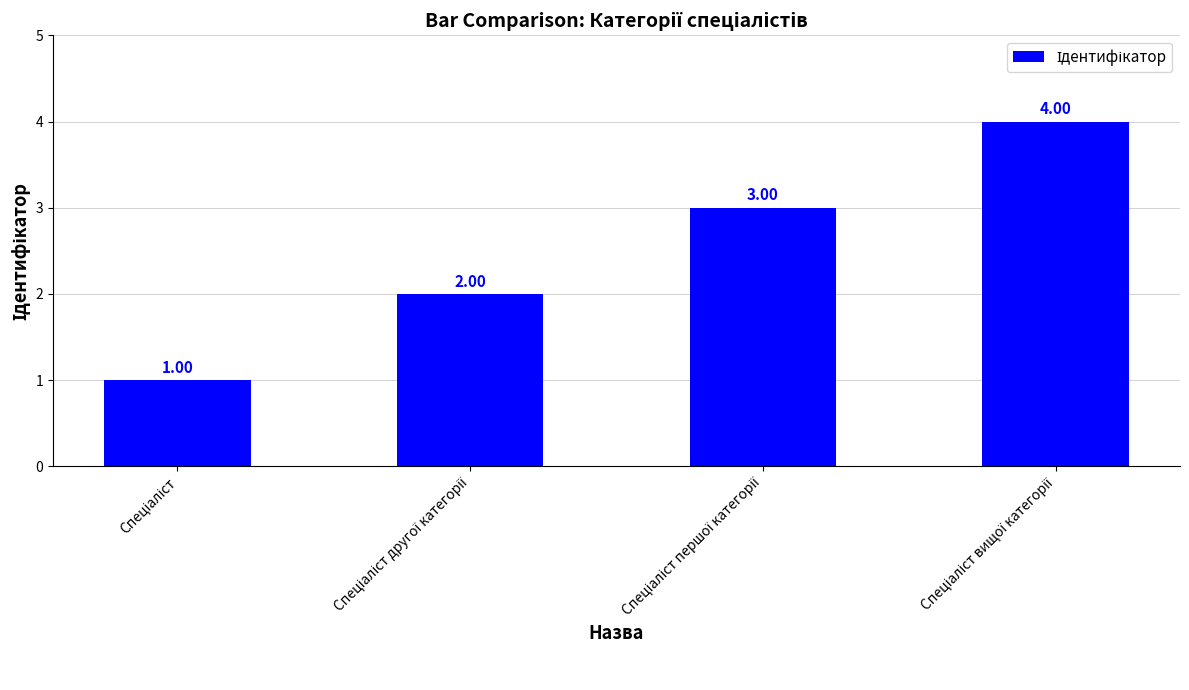

What is the sum of all values?

10